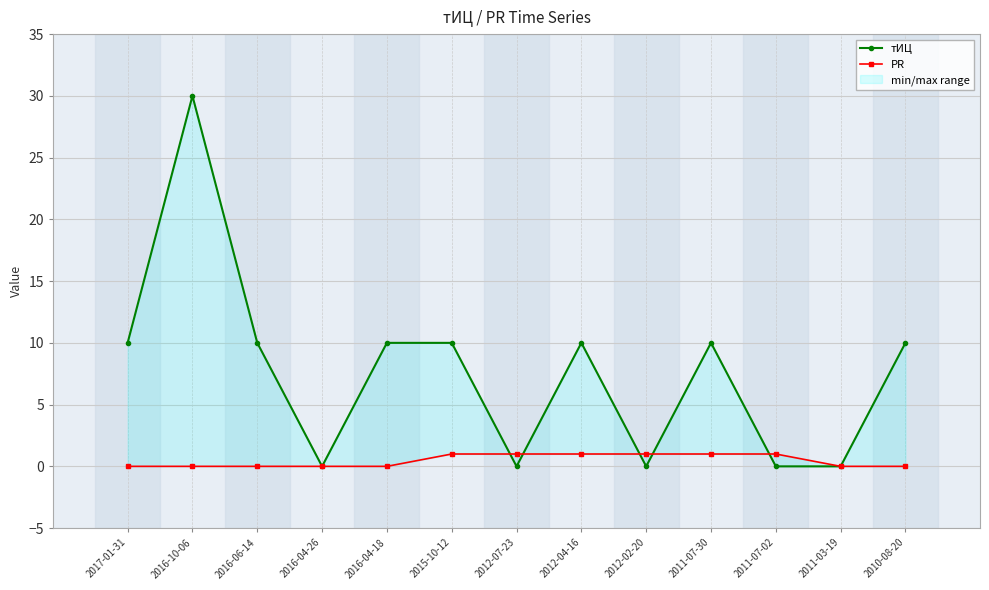

Which category has the lowest value in the тИЦ series?

2016-04-26